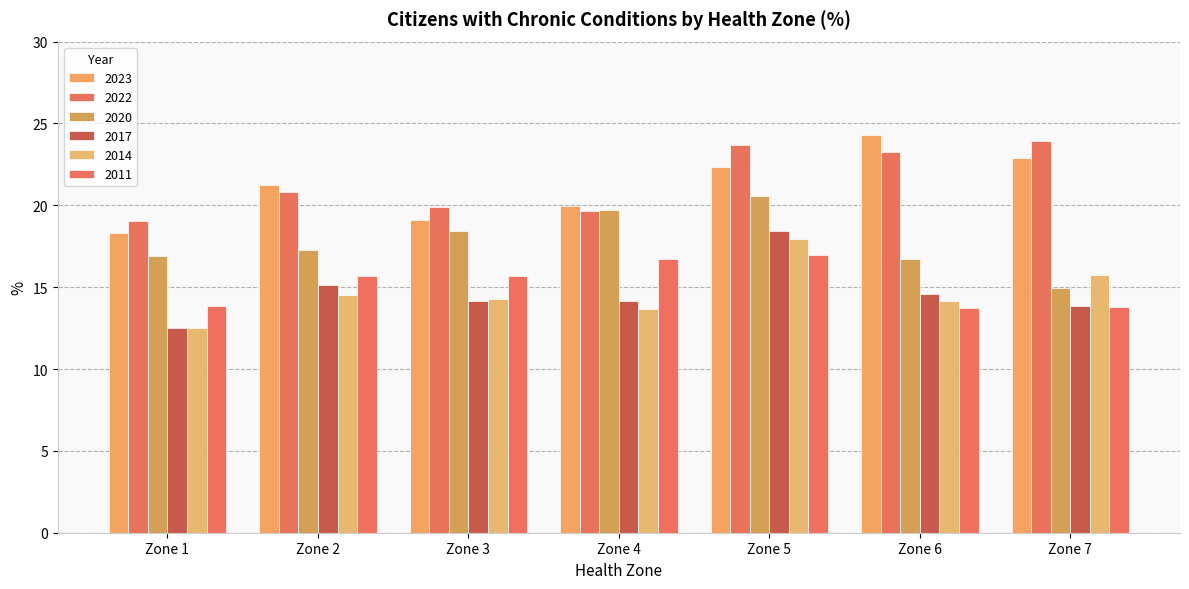

What is the lowest value of the 2022 series?

19.0